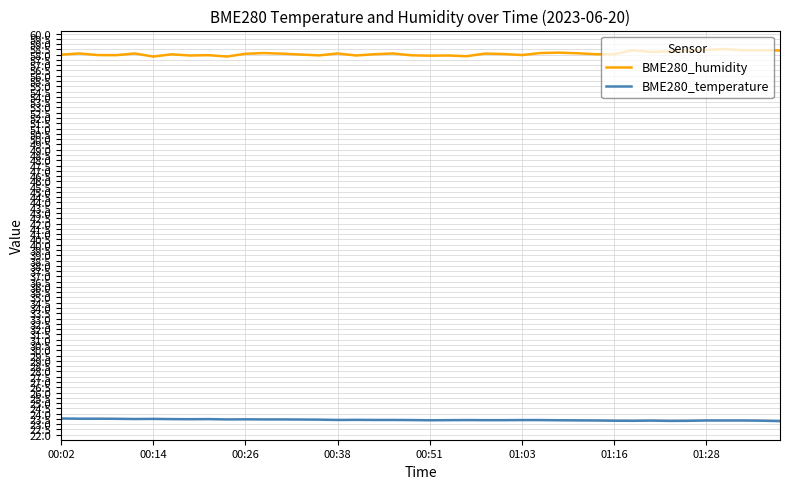

True or false: BME280_temperature and BME280_humidity cross at least once.

False